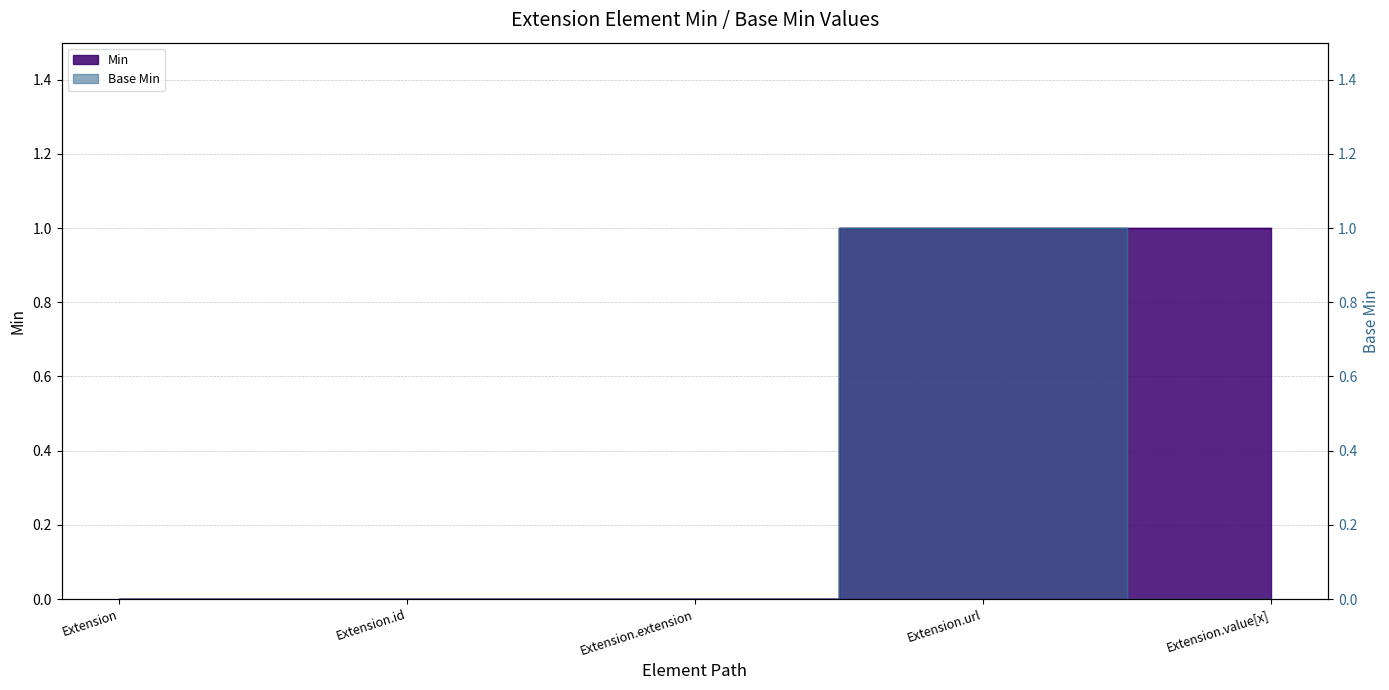

What is the label of the 1st point from the left?

Extension